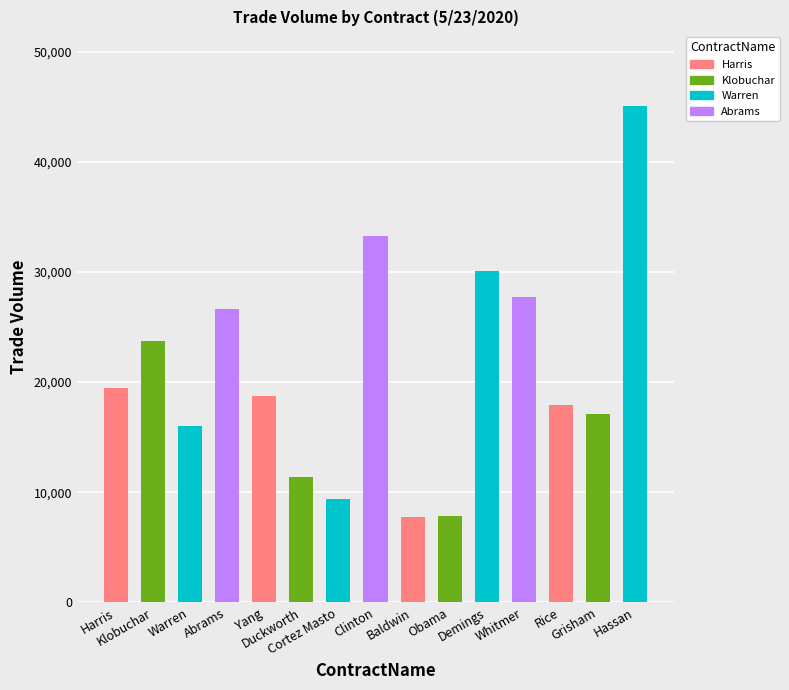

Which has a higher value, Abrams or Rice?

Abrams